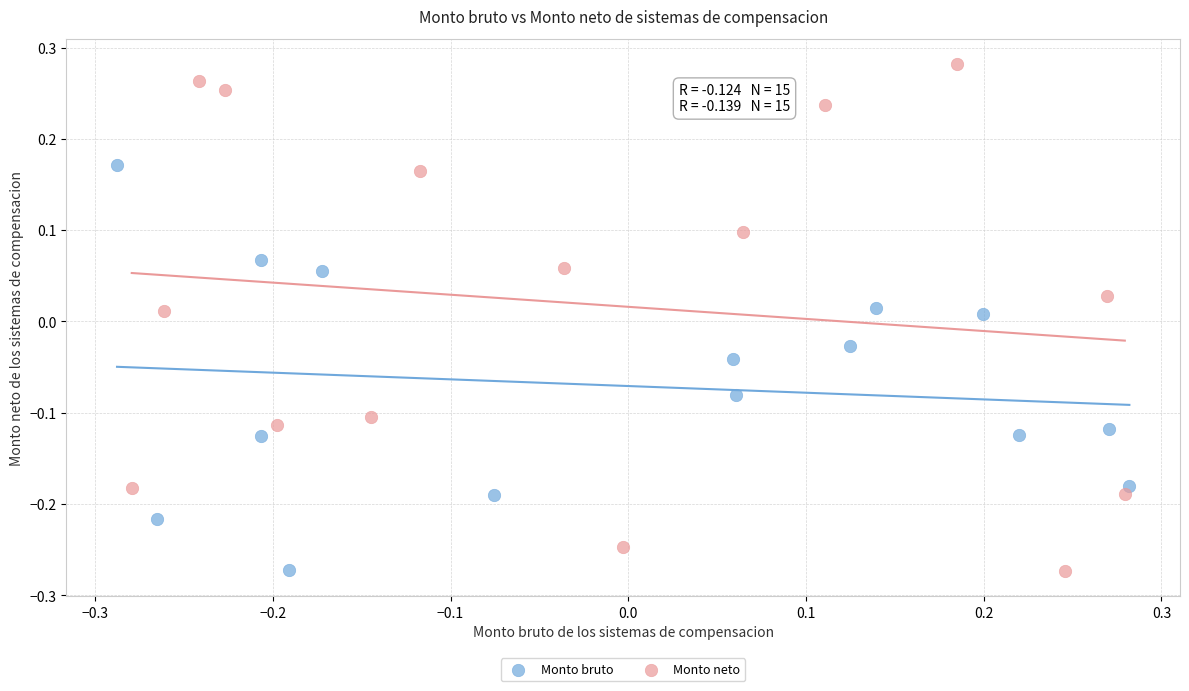

Which series contains the highest Y value?

Monto neto